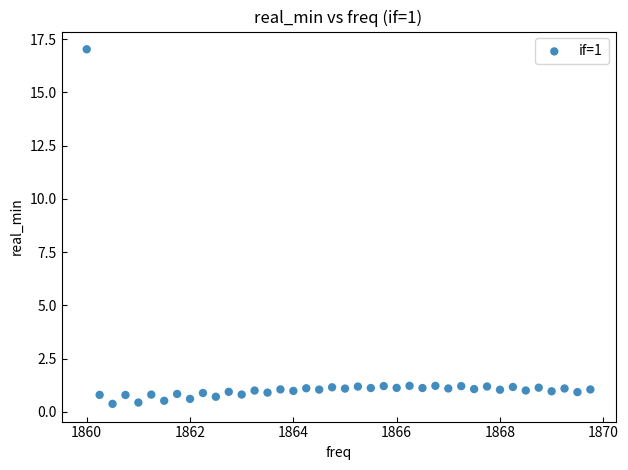

What is the range of X values (max minus min)?

9.8